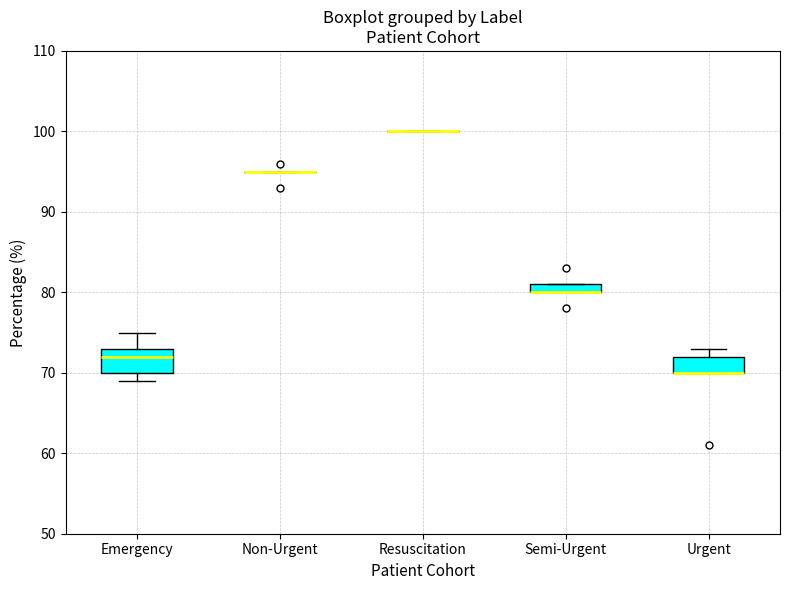

Which box is the tallest, from its lower edge to its upper edge?

Emergency